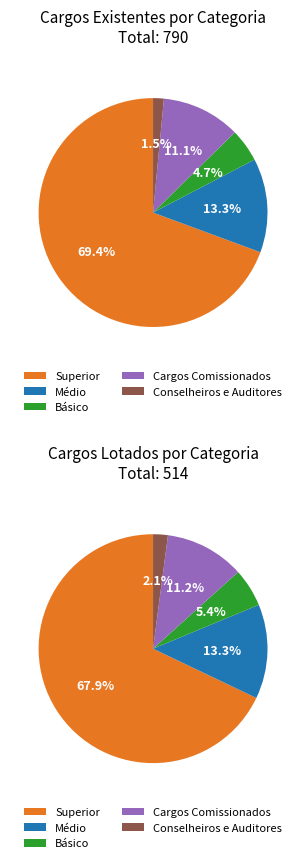

What percentage do Básico and Cargos Comissionados together represent?

15.8%